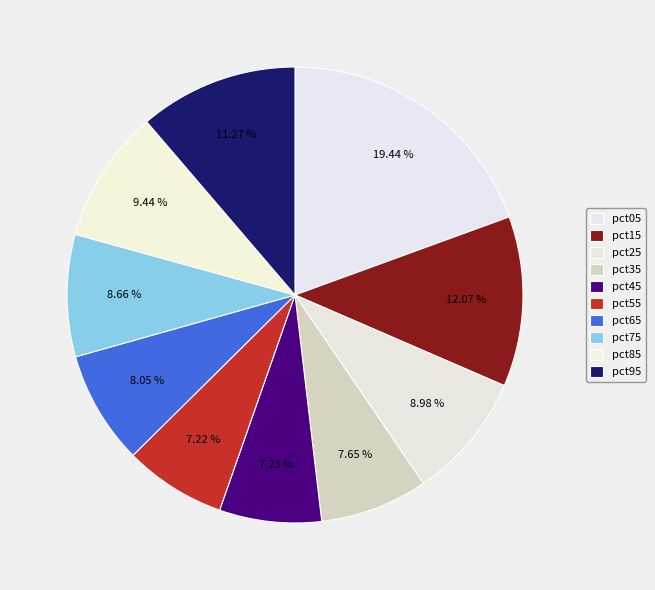

Does pct95 represent more than half of the total?

No